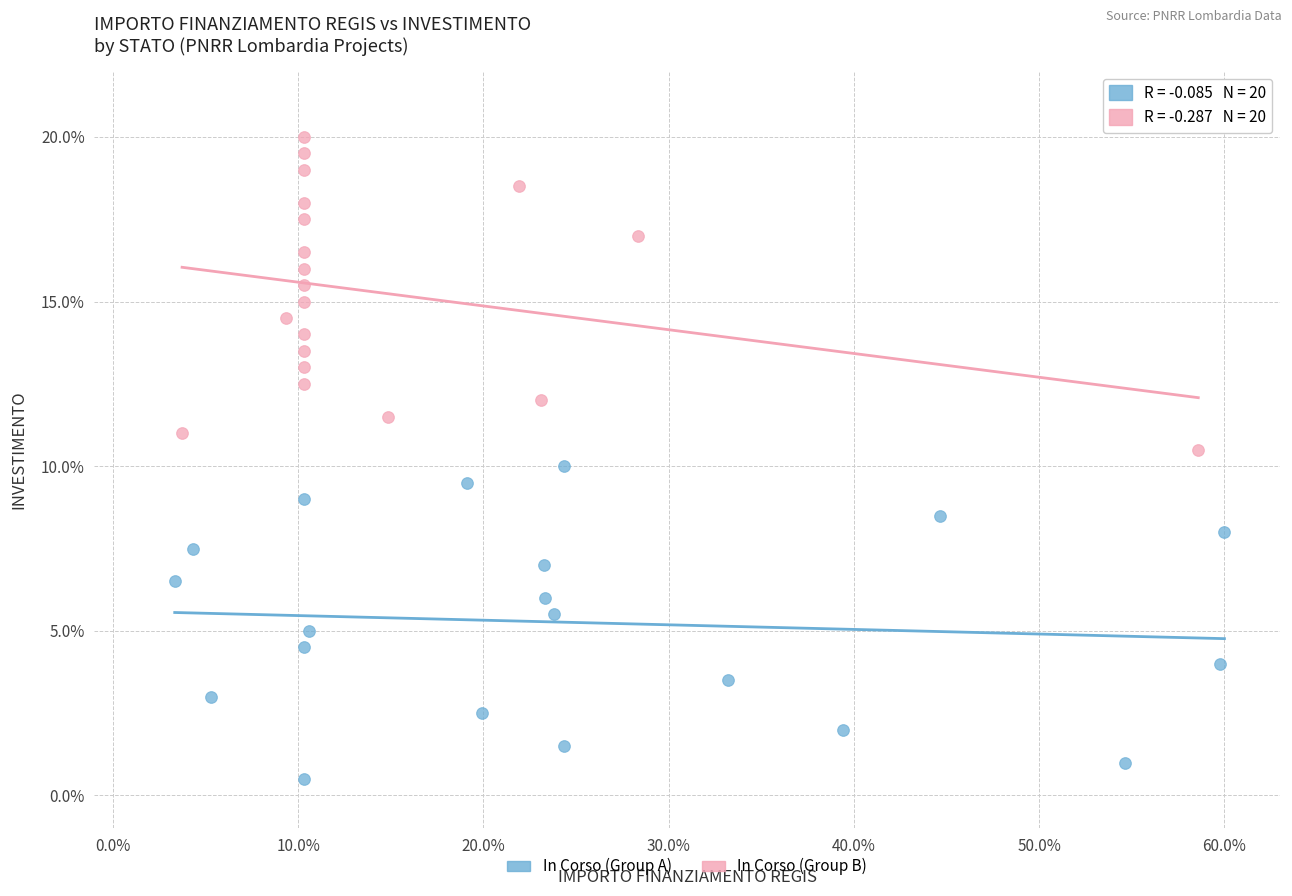

What are all the series names shown in the legend?

In Corso (Group A), In Corso (Group B)